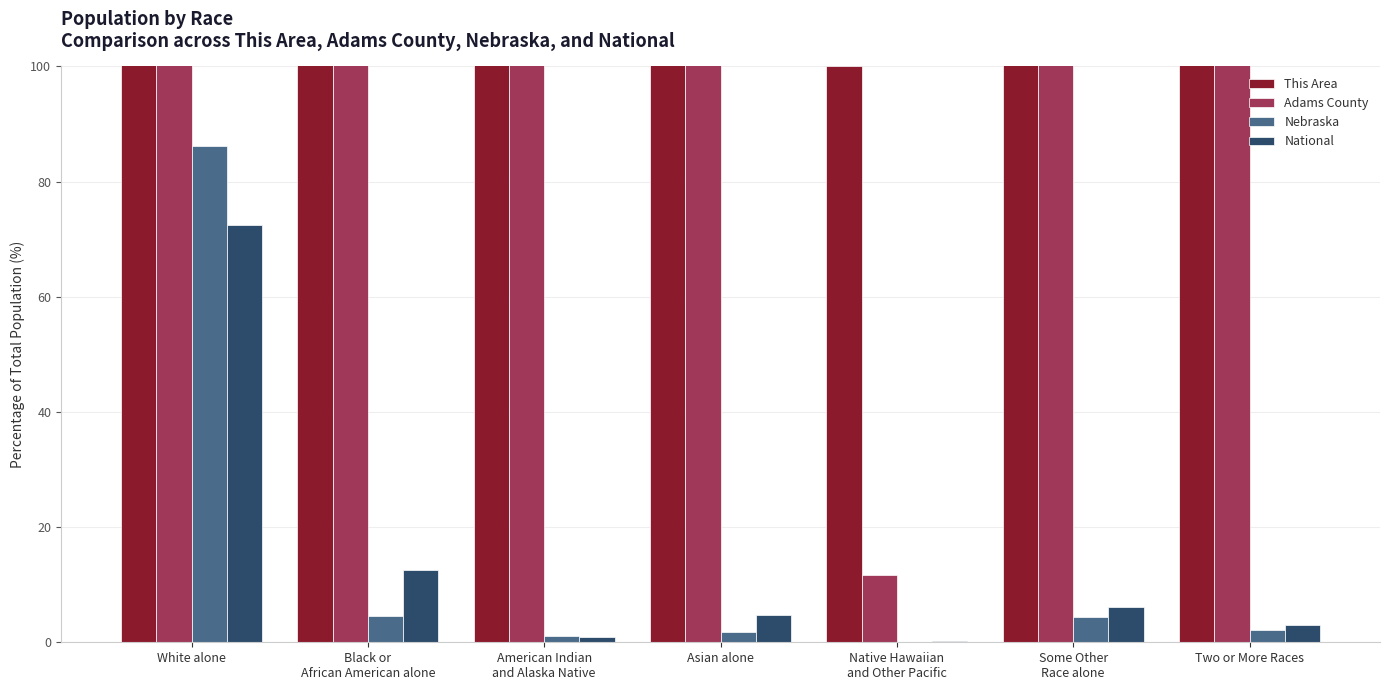

Is the value of This Area at White alone greater than the value of Adams County at Native Hawaiian
and Other Pacific?

Yes